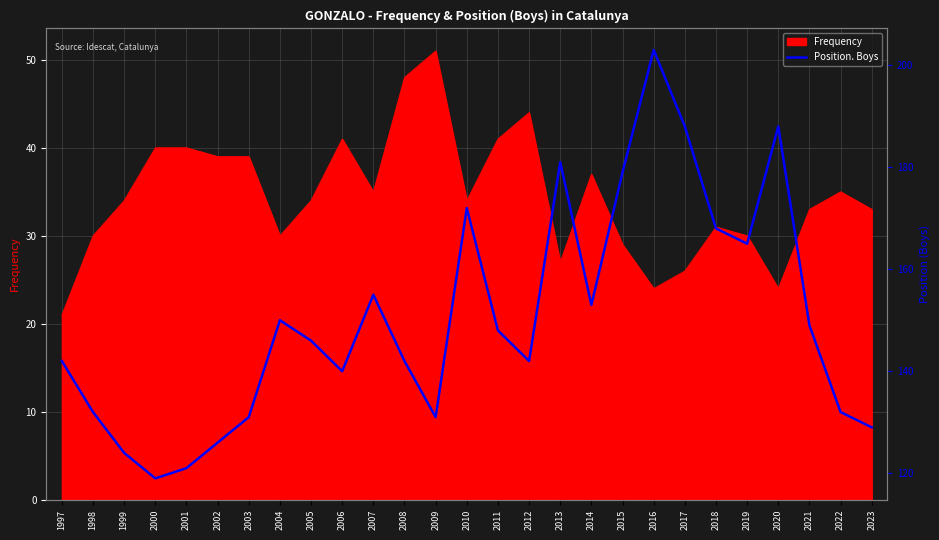

Which label corresponds to the largest value in the chart?

2016